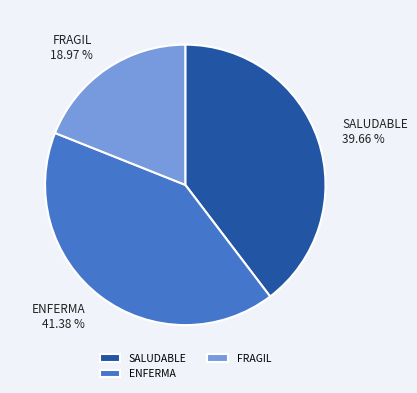

To the nearest percent, what is the average slice percentage?

33%